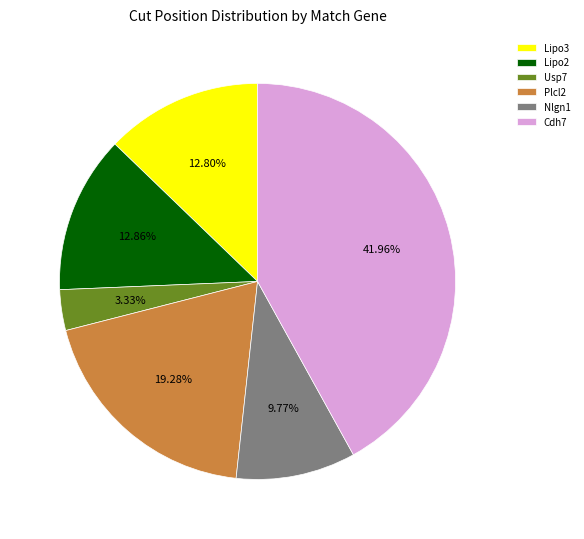

Which category has the biggest portion of the pie?

Cdh7